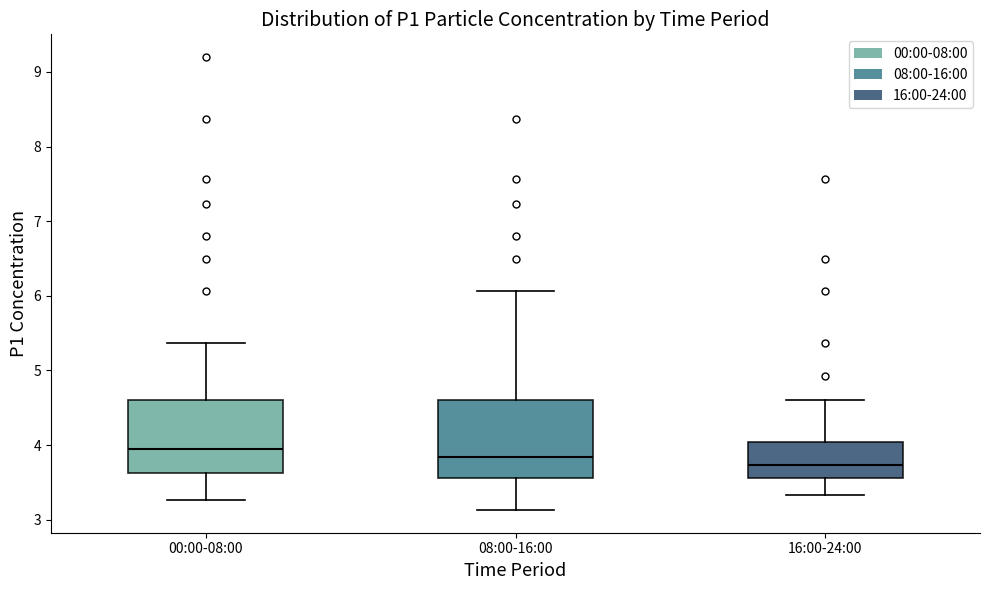

Reading left to right, read every box against the y-axis: the position of its median line, the range the box covers, and the ends of its whiskers. The values are not printed on the chart, so give them approximately, as read against the axis.

00:00-08:00: median 4.0, box 3.6 to 4.6, whiskers 3.3 to 5.4
08:00-16:00: median 3.8, box 3.6 to 4.6, whiskers 3.1 to 6.1
16:00-24:00: median 3.7, box 3.6 to 4.0, whiskers 3.3 to 4.6